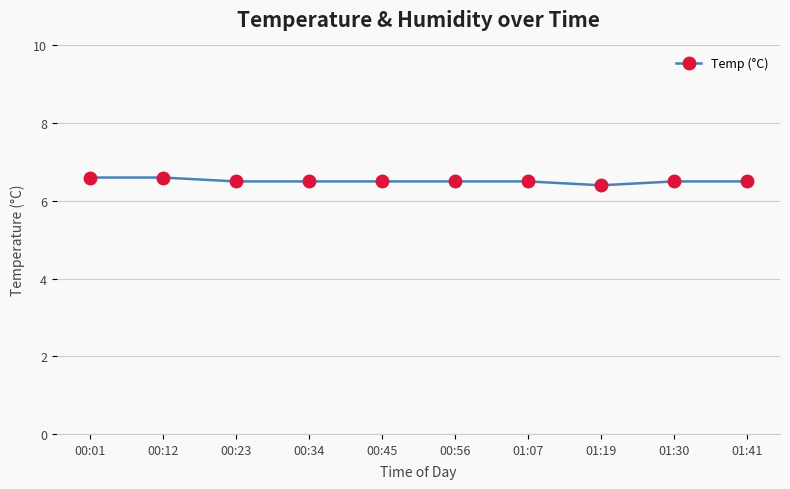

What is the average value?

6.5